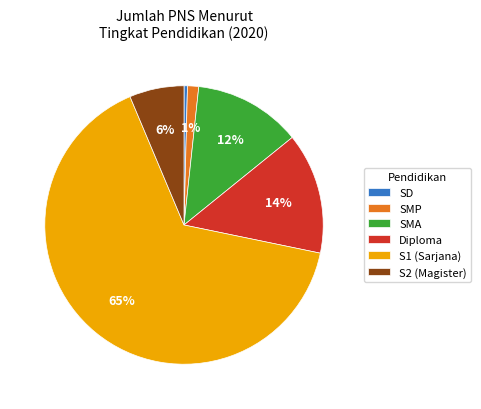

Does any single category account for the majority?

Yes